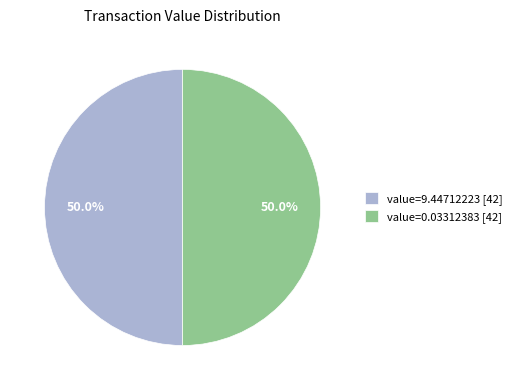

Do value=9.44712223 [42] and value=0.03312383 [42] together represent more than half of the pie?

Yes